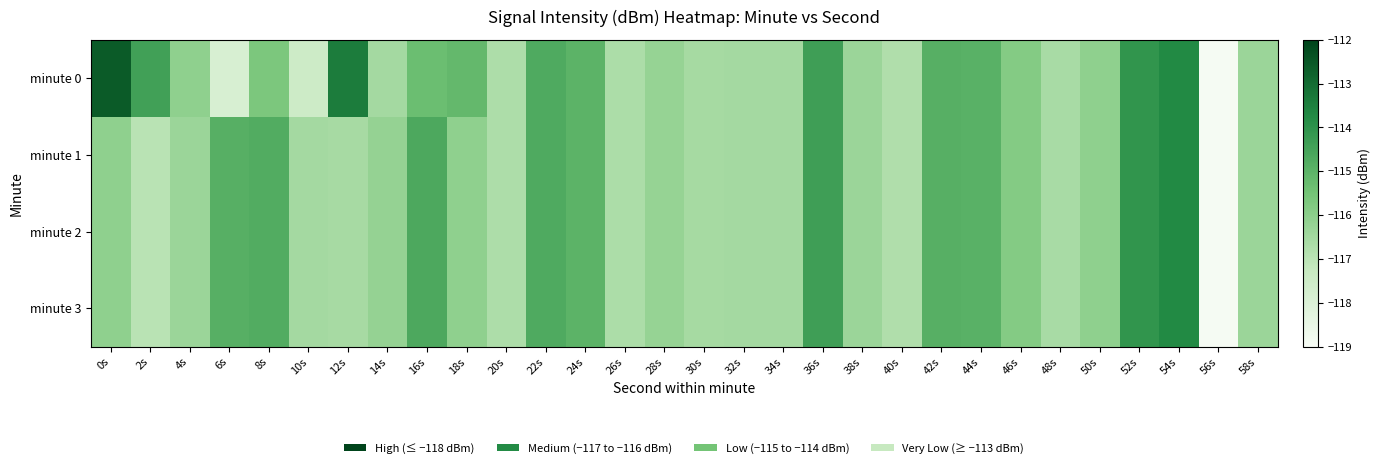

Reading right to left, extract all data points from this chart.

minute 0: 58s=-116.3	56s=-118.9	54s=-113.7	52s=-114.1	50s=-116.1	48s=-116.6	46s=-115.8	44s=-114.9	42s=-114.9	40s=-116.8	38s=-116.3	36s=-114.4	34s=-116.5	32s=-116.5	30s=-116.5	28s=-116.2	26s=-116.7	24s=-115.0	22s=-114.7	20s=-116.7	18s=-115.2	16s=-115.3	14s=-116.5	12s=-113.4	10s=-117.5	8s=-115.7	6s=-117.8	4s=-116.1	2s=-114.4	0s=-112.6
minute 1: 58s=-116.3	56s=-118.9	54s=-113.7	52s=-114.1	50s=-116.1	48s=-116.6	46s=-115.8	44s=-114.9	42s=-114.9	40s=-116.8	38s=-116.3	36s=-114.4	34s=-116.5	32s=-116.5	30s=-116.5	28s=-116.2	26s=-116.7	24s=-115.0	22s=-114.7	20s=-116.7	18s=-116.1	16s=-114.7	14s=-116.2	12s=-116.6	10s=-116.5	8s=-114.8	6s=-114.9	4s=-116.3	2s=-117.0	0s=-116.1
minute 2: 58s=-116.3	56s=-118.9	54s=-113.7	52s=-114.1	50s=-116.1	48s=-116.6	46s=-115.8	44s=-114.9	42s=-114.9	40s=-116.8	38s=-116.3	36s=-114.4	34s=-116.5	32s=-116.5	30s=-116.5	28s=-116.2	26s=-116.7	24s=-115.0	22s=-114.7	20s=-116.7	18s=-116.1	16s=-114.7	14s=-116.2	12s=-116.6	10s=-116.5	8s=-114.8	6s=-114.9	4s=-116.3	2s=-117.0	0s=-116.1
minute 3: 58s=-116.3	56s=-118.9	54s=-113.7	52s=-114.1	50s=-116.1	48s=-116.6	46s=-115.8	44s=-114.9	42s=-114.9	40s=-116.8	38s=-116.3	36s=-114.4	34s=-116.5	32s=-116.5	30s=-116.5	28s=-116.2	26s=-116.7	24s=-115.0	22s=-114.7	20s=-116.7	18s=-116.1	16s=-114.7	14s=-116.2	12s=-116.6	10s=-116.5	8s=-114.8	6s=-114.9	4s=-116.3	2s=-117.0	0s=-116.1